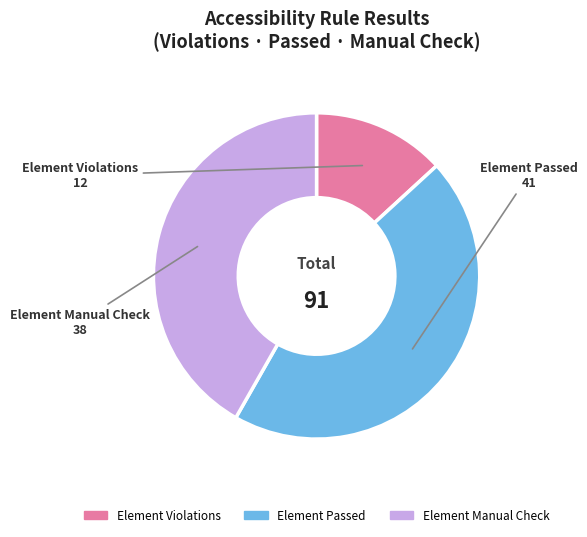

Is there a majority slice in this chart?

No